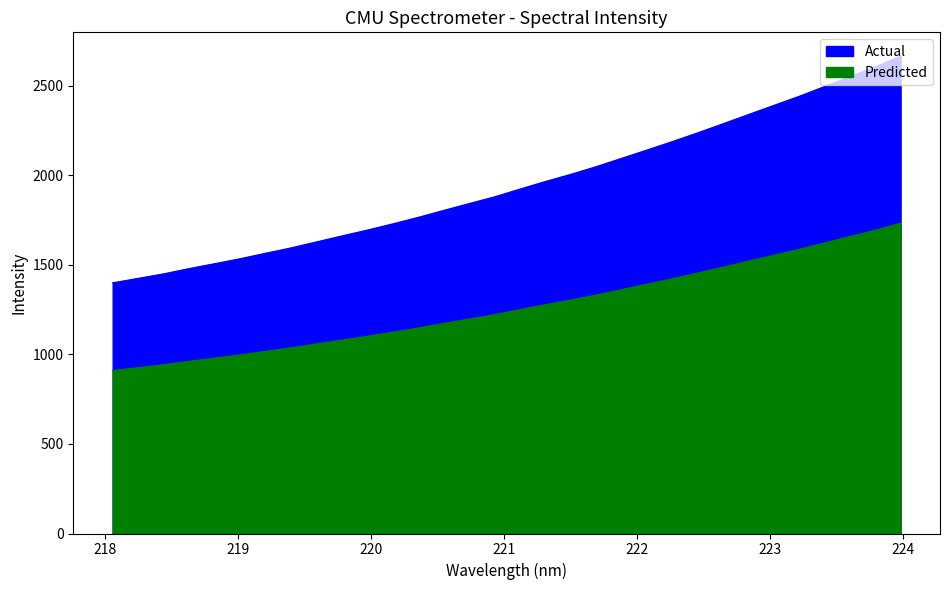

What is the label of the 19th point from the left?

221.4993